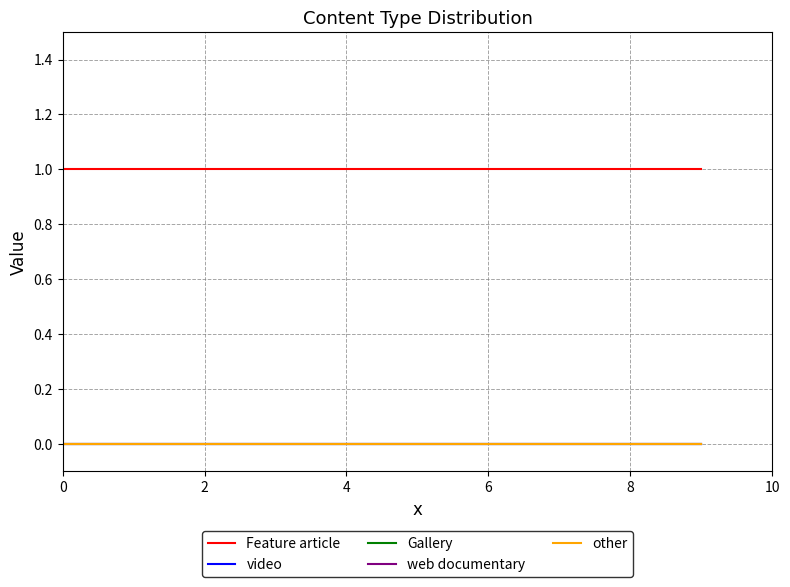

True or false: Feature article and video cross at least once.

False